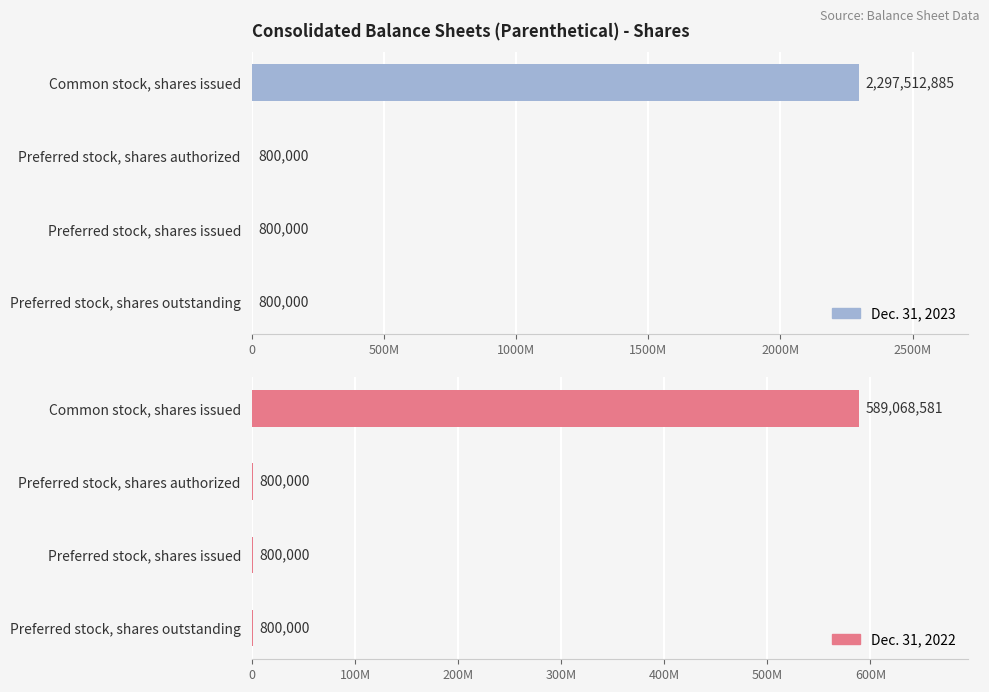

What is the minimum value for Dec. 31, 2023?

800000